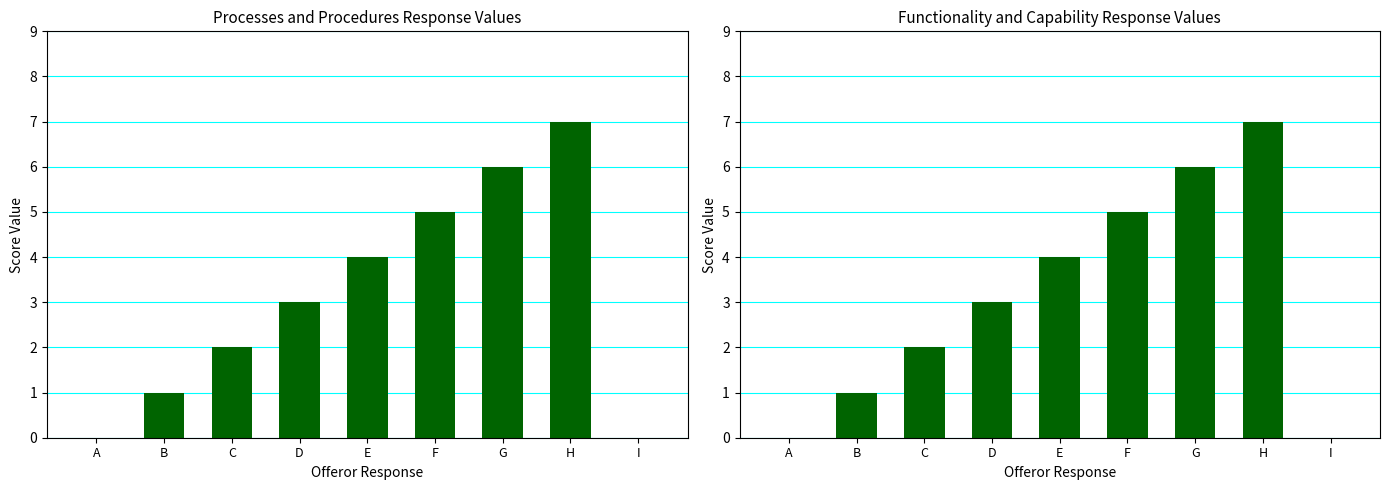

Which label corresponds to the smallest value in the chart?

A